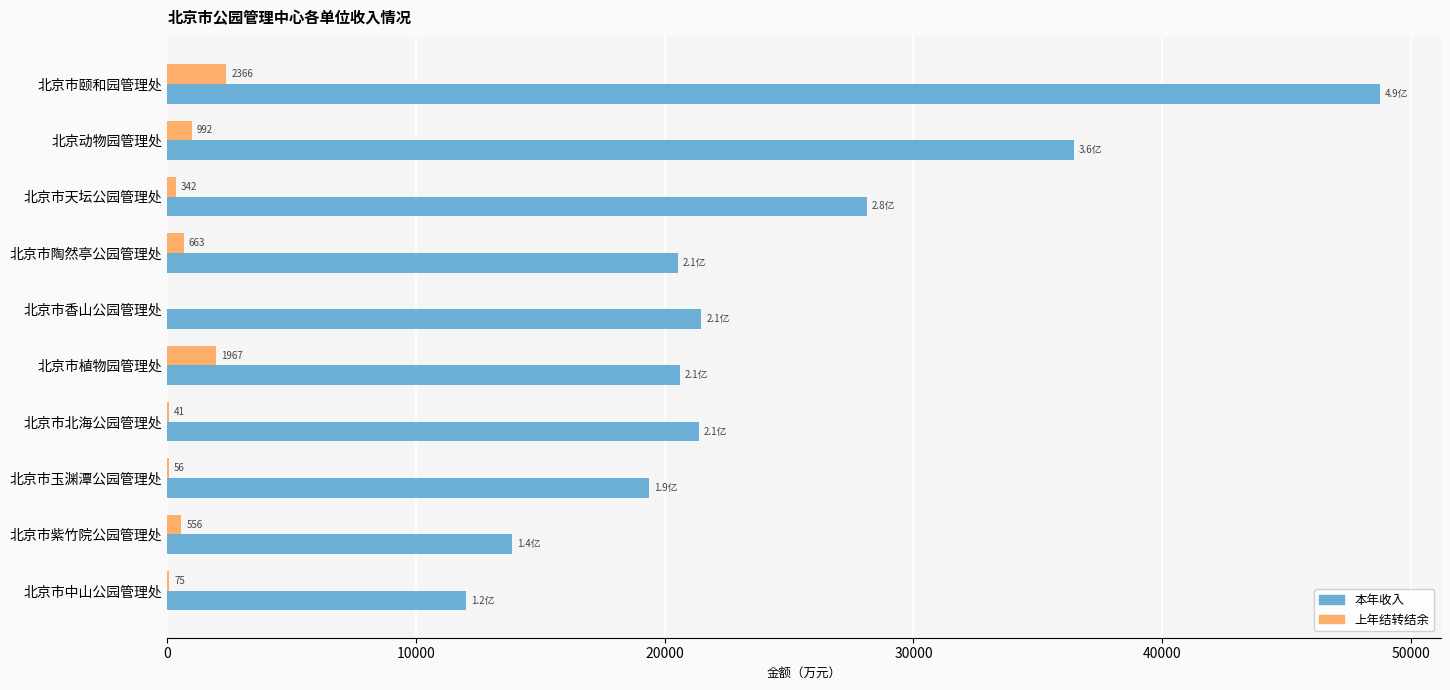

Count the number of categories in the chart.

10